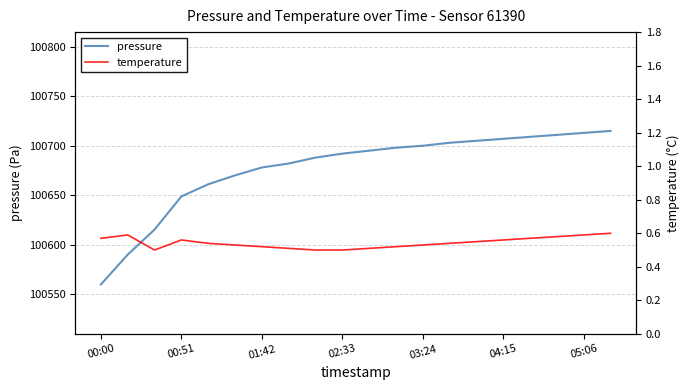

How many lines are shown in the chart?

2